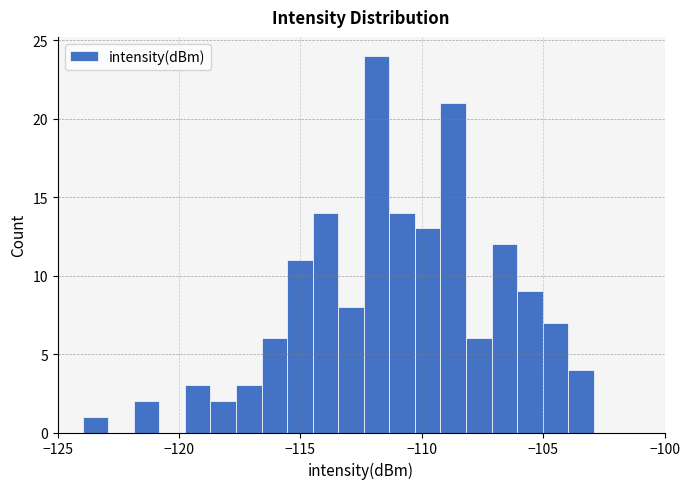

Around what value on the x-axis is the tallest bar? Give the approximate position of its centre, as read against the axis.

-112.0